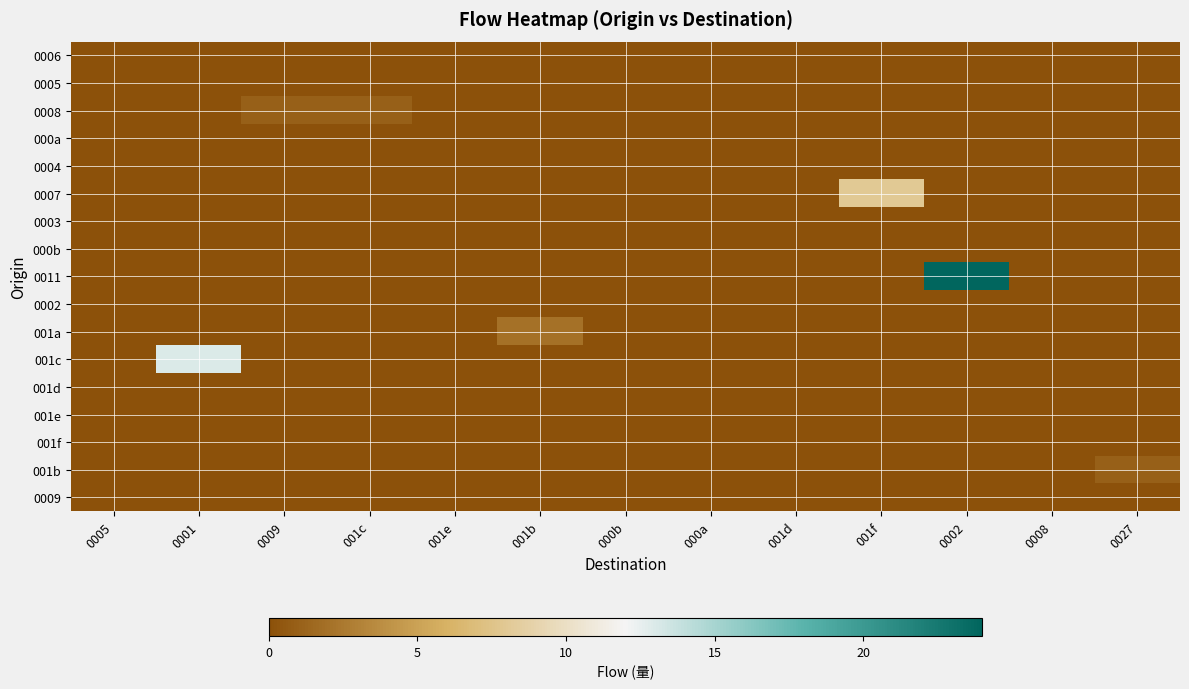

Which has a higher value, 0005 or 0009?

0005